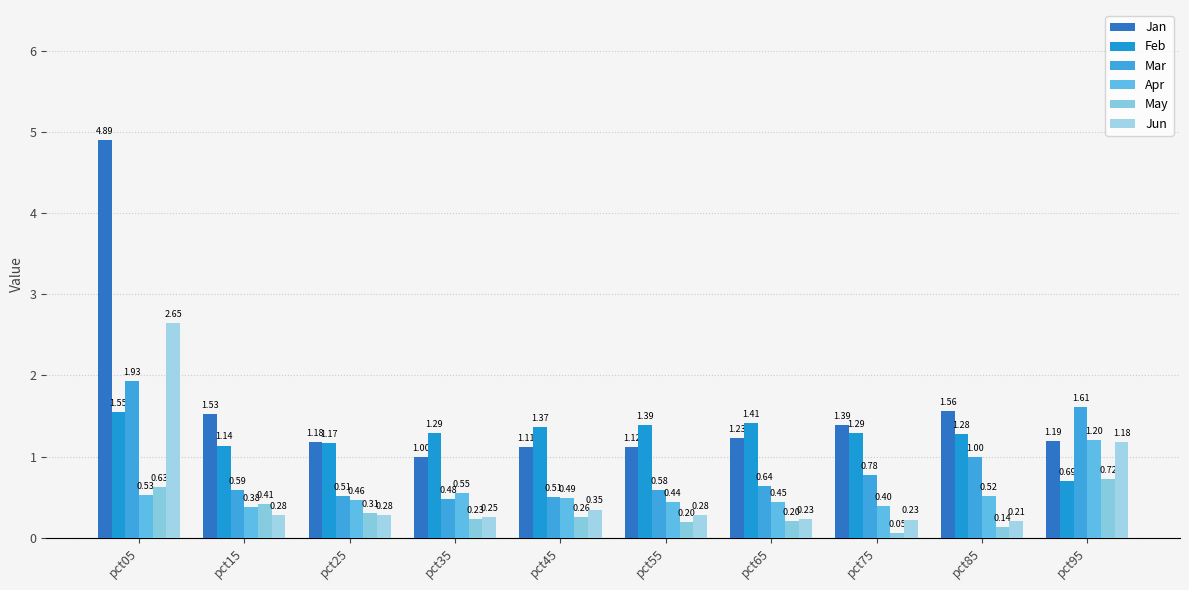

Which label corresponds to the smallest value in the chart?

pct75